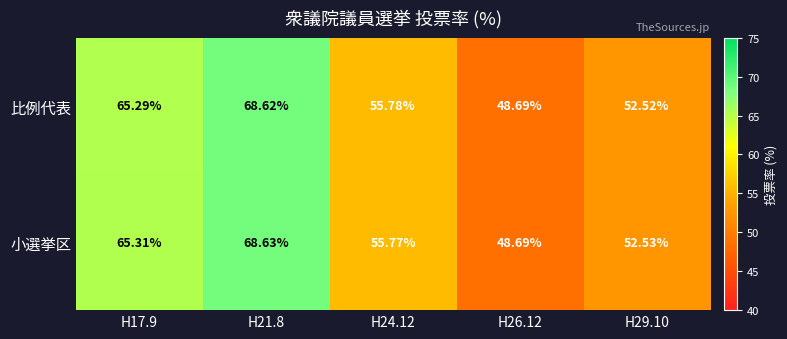

How many data points does each series have?

5